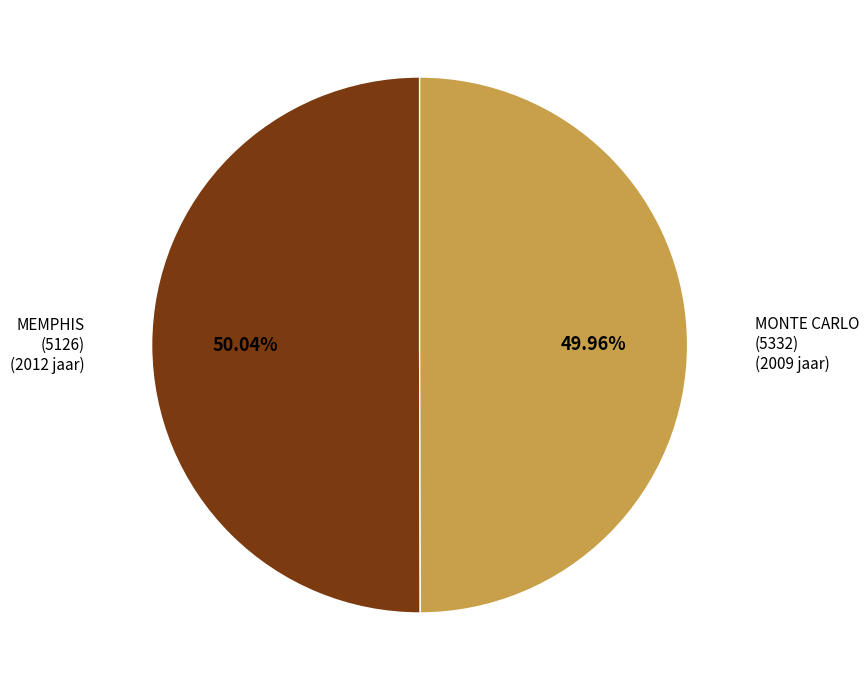

How many segments does this pie chart have?

2